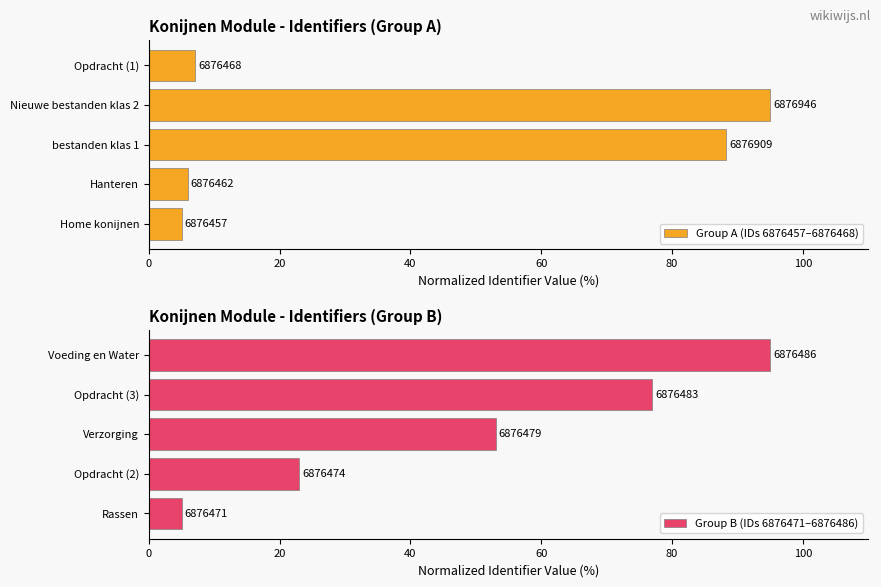

What is the difference between the second highest and minimum values in the Group B (IDs 6876471–6876486) series?

72.0